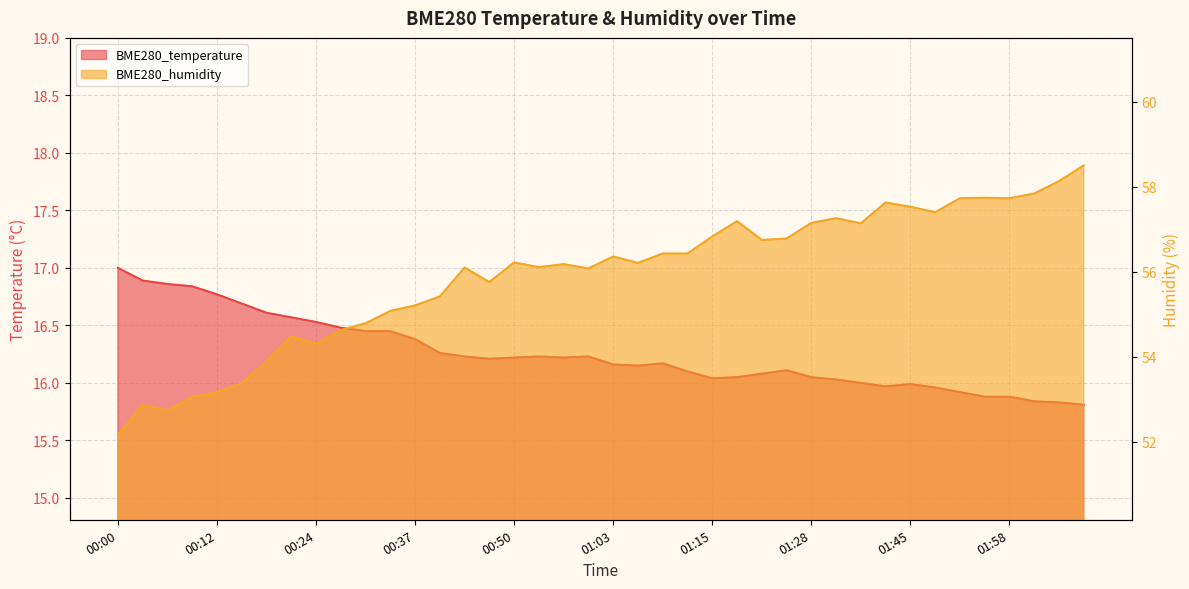

List the series in order of their peak value, highest first.

BME280_humidity, BME280_temperature